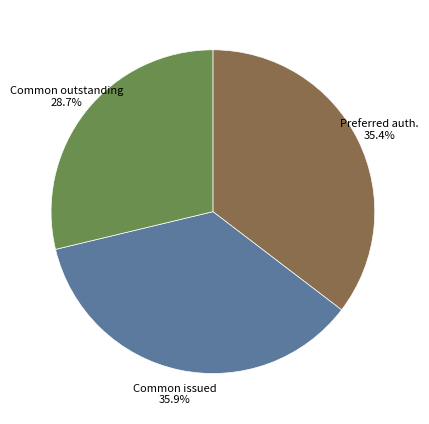

Is there a majority slice in this chart?

No